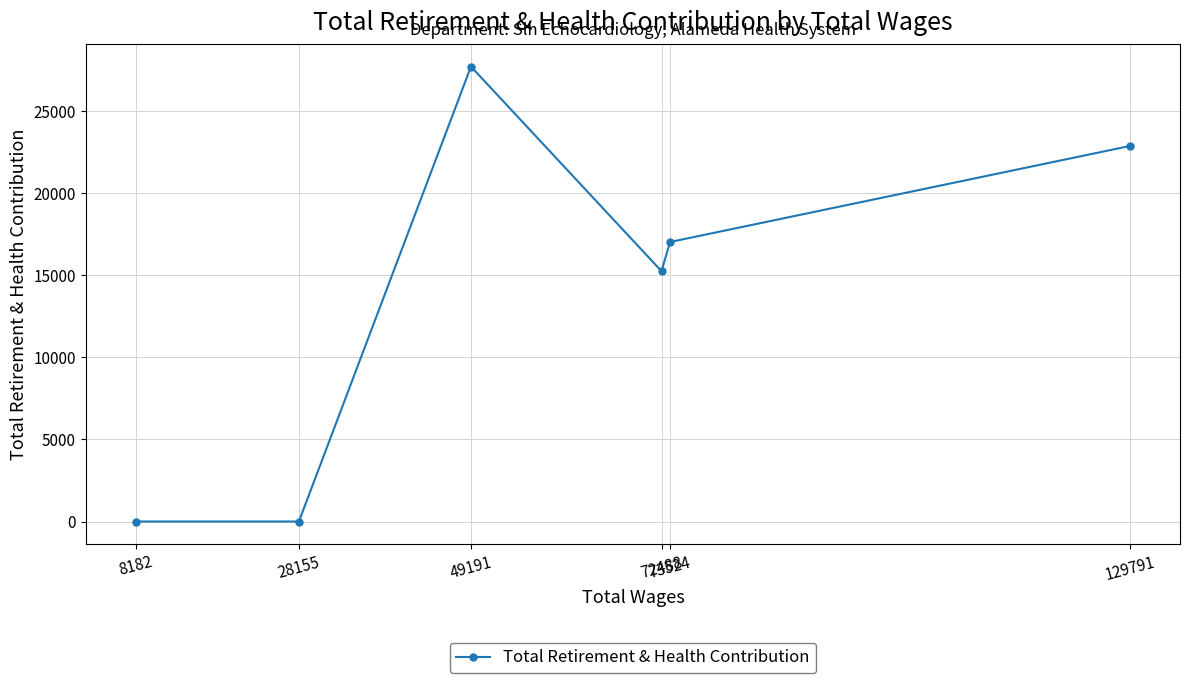

At which category does the data reach its first local valley?

72488